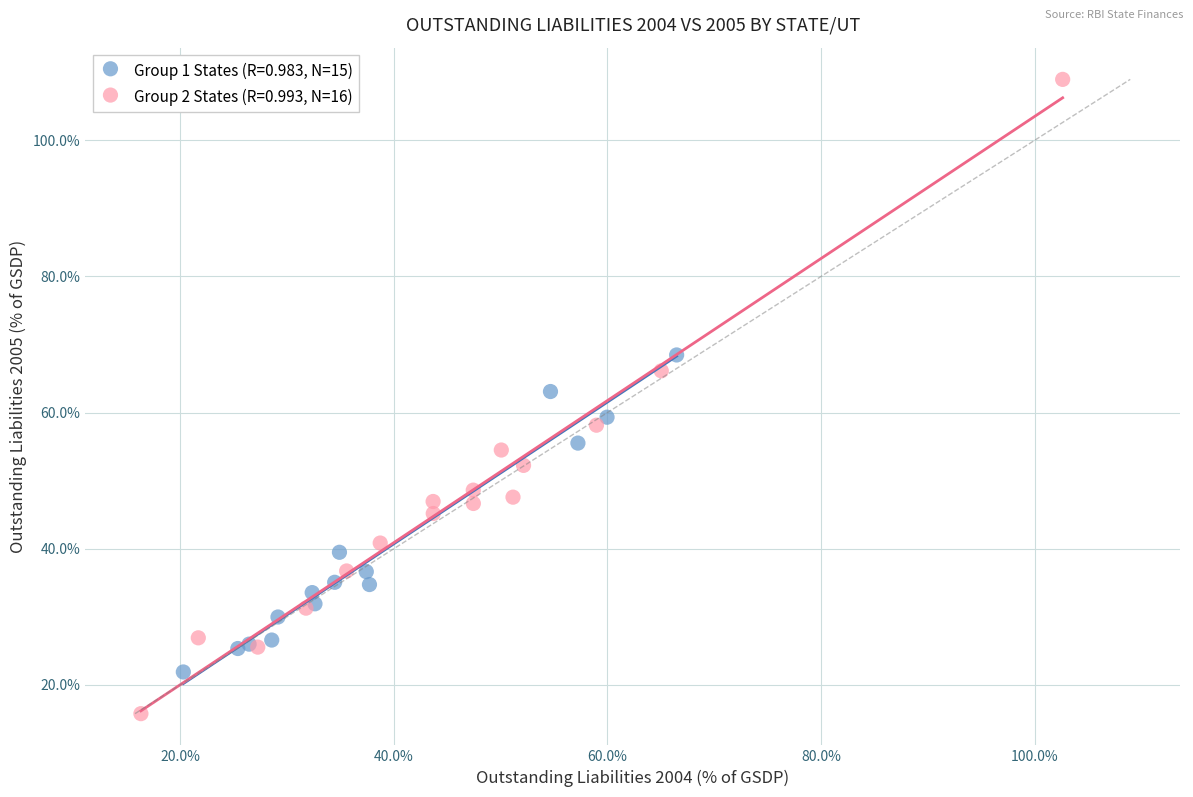

Which series contains the highest Y value?

Group 2 States (R=0.993, N=16)